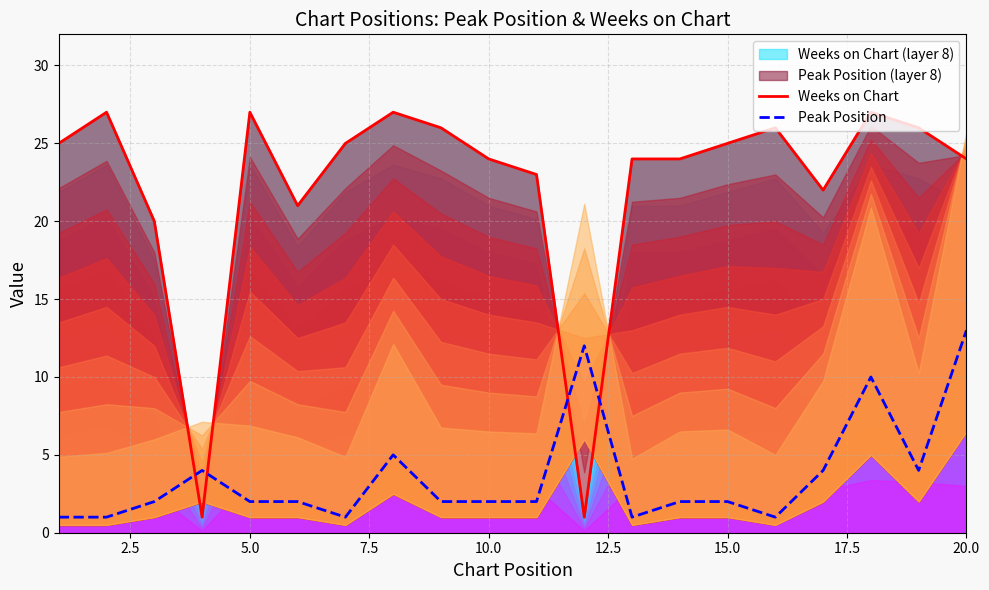

Is it true that Weeks on Chart (layer 8) equals 27 at 5.0?

True